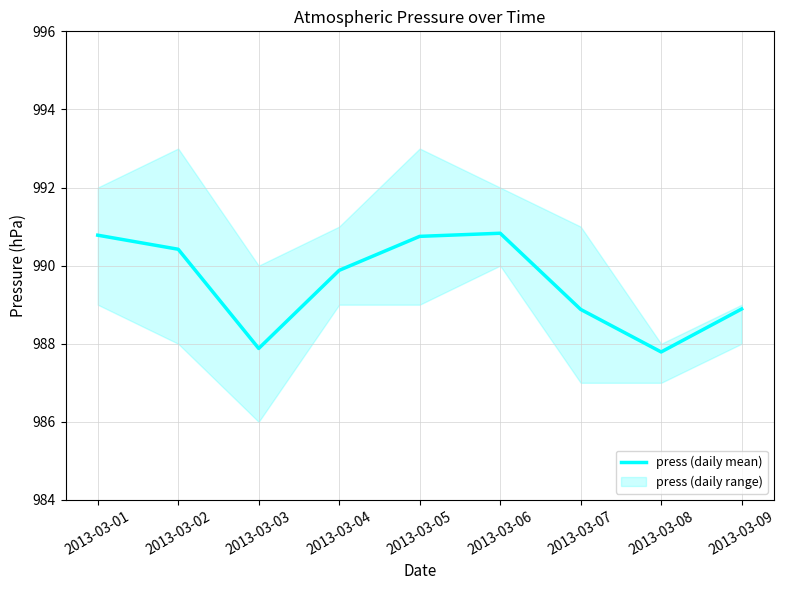

What is the value of the 3rd point from the left?

987.9